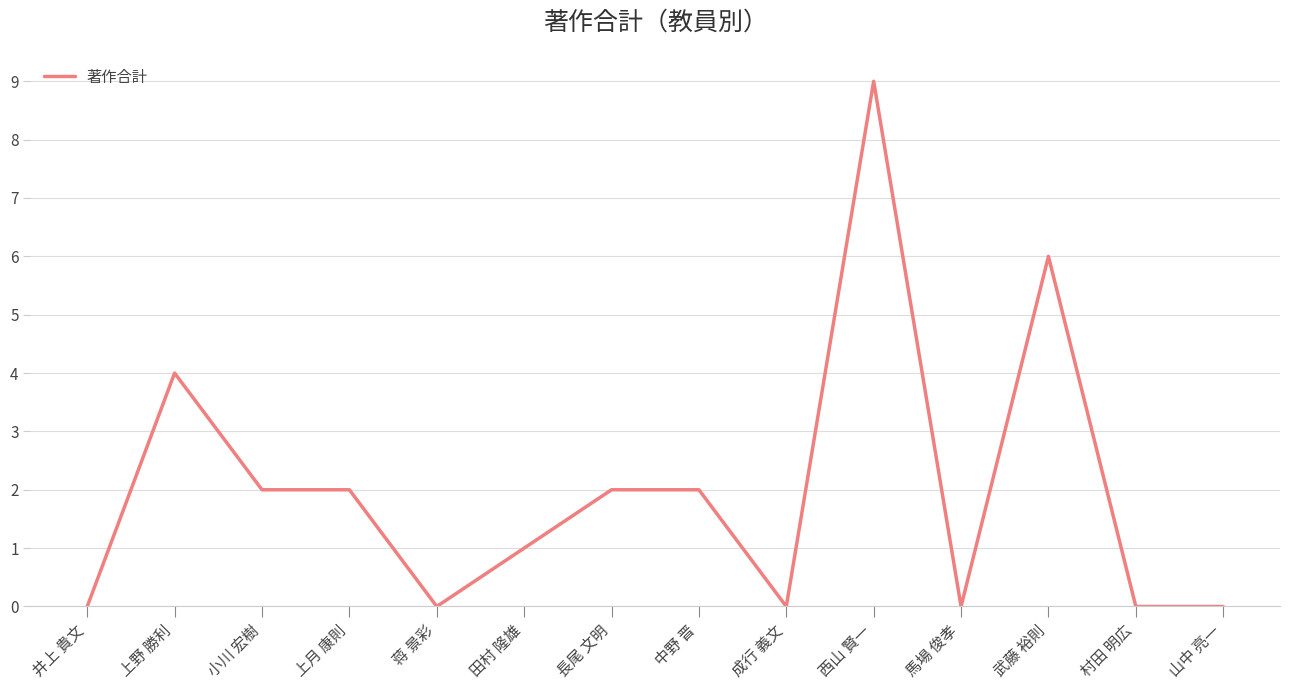

What is the difference between the second highest and second lowest values?

6